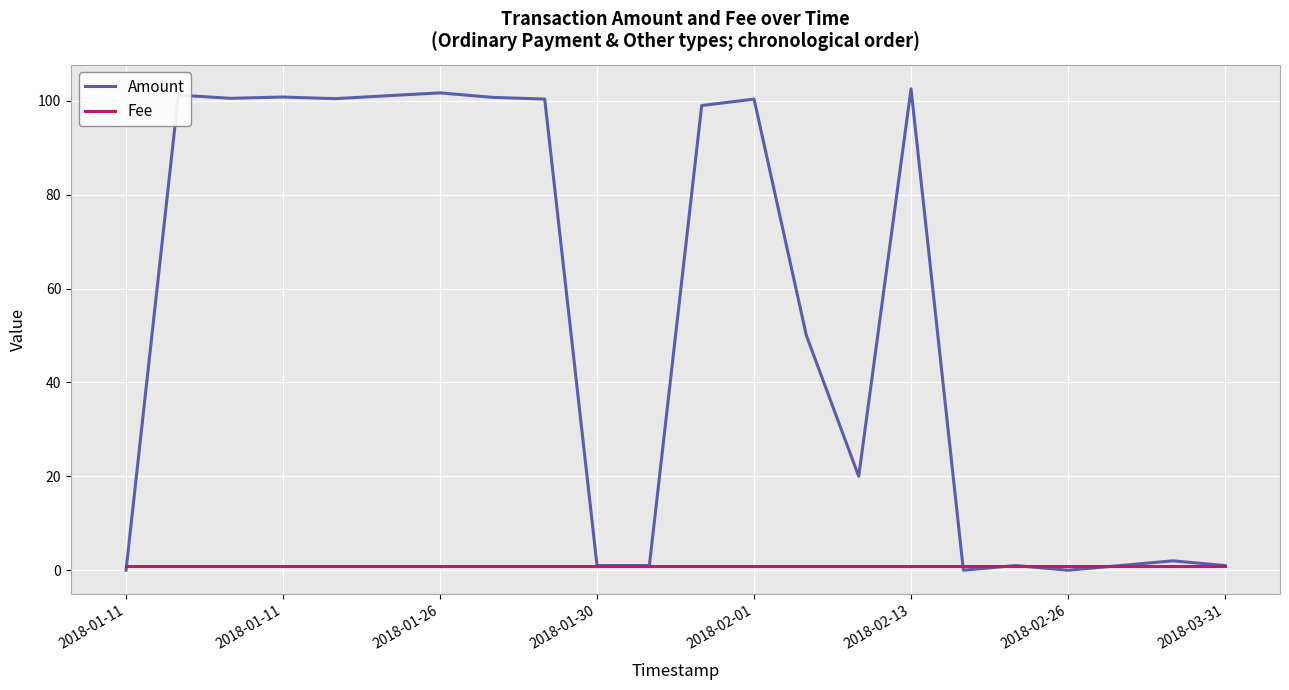

Which series has the largest total across all categories?

Amount